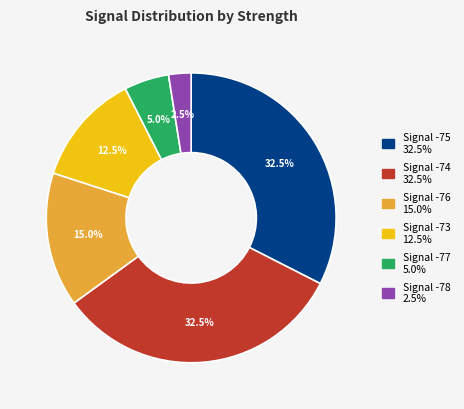

Count the number of slices in the pie.

6